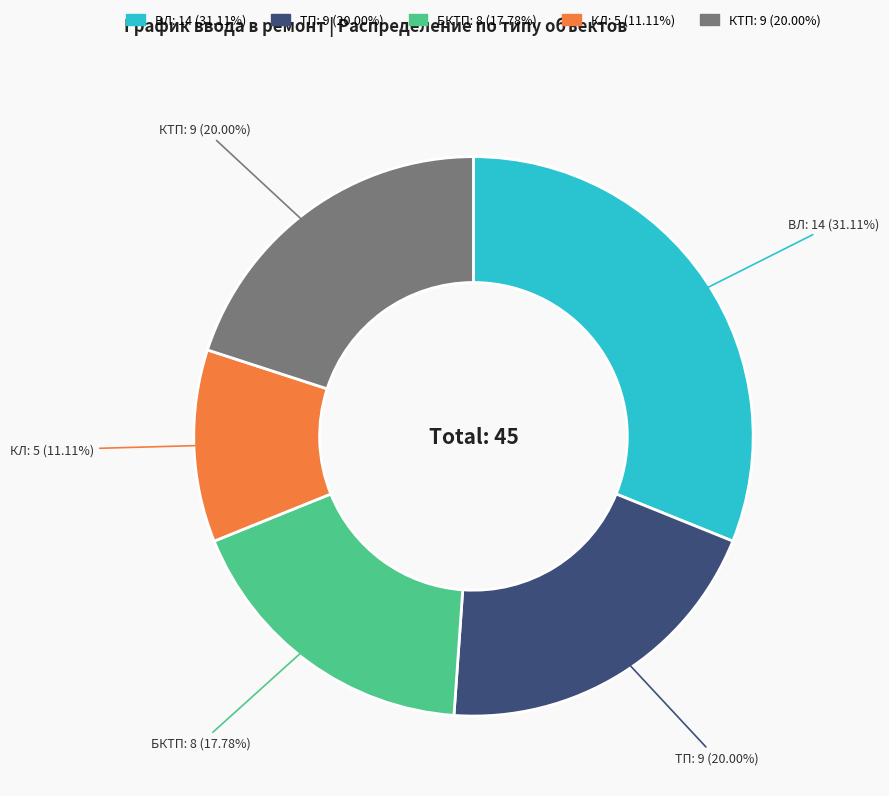

What is the largest slice in the pie chart?

ВЛ